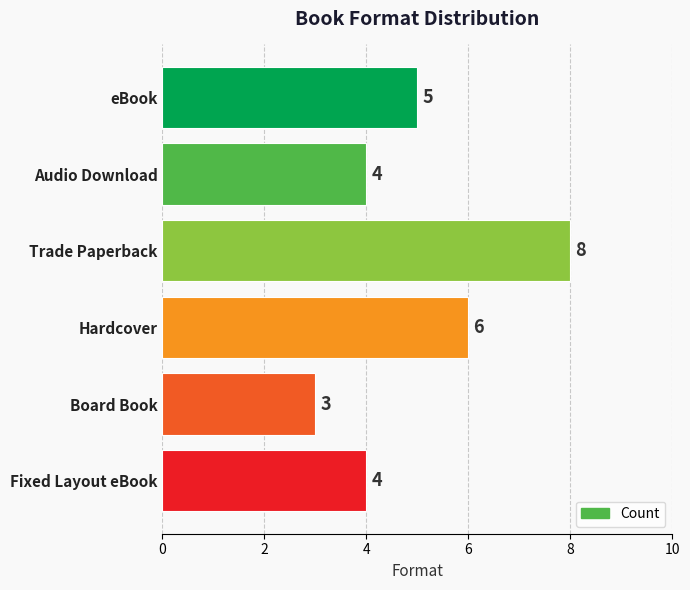

Reading bottom to top, transcribe all the data shown in this chart.

4	3	6	8	4	5